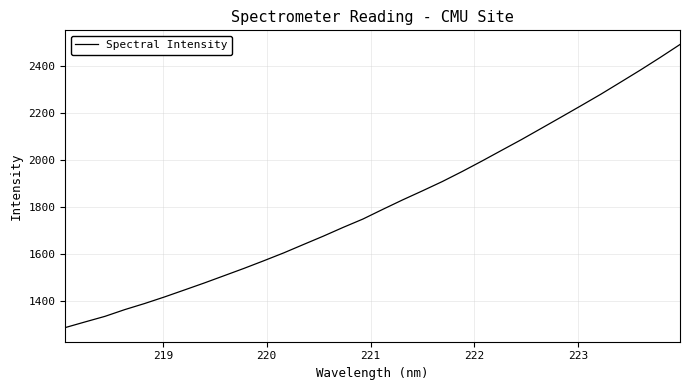

True or false: there are more than 2 points higher than both neighbors.

False